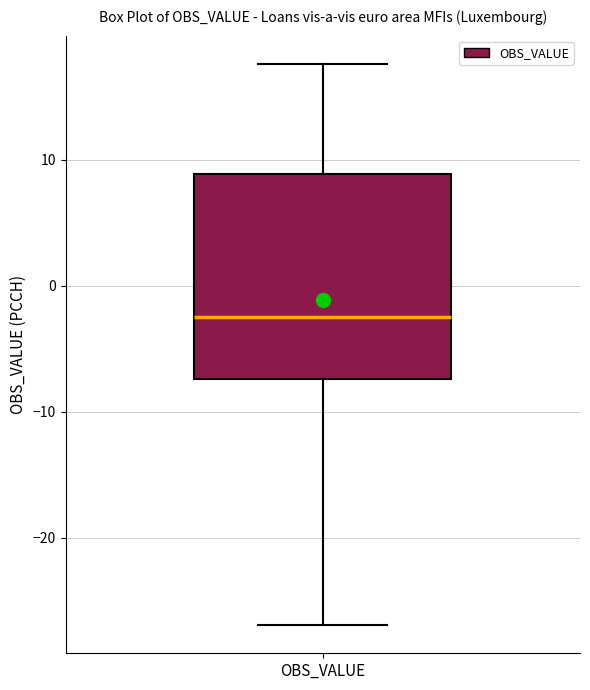

Read this box plot against the y-axis: the position of the median line, the range covered by the box, and the ends of both whiskers. The values are not printed on the chart, so give them approximately, as read against the axis.

median -2, box -7 to 9, whiskers -27 to 18